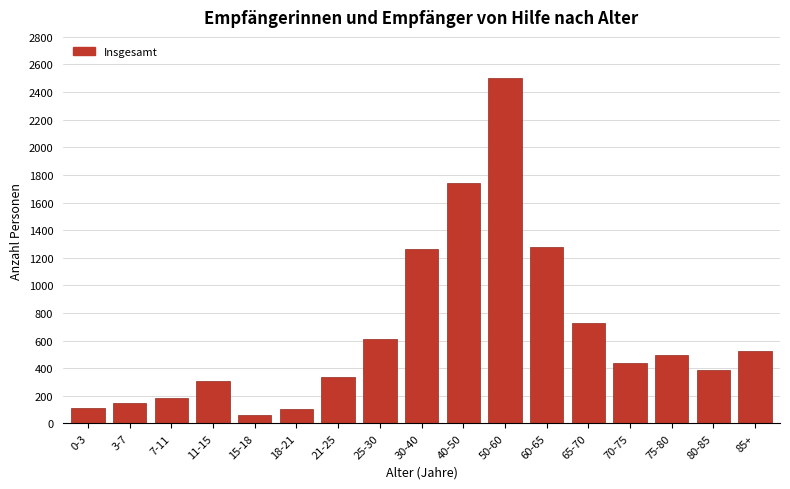

What is the label of the 13th bar from the left?

65-70